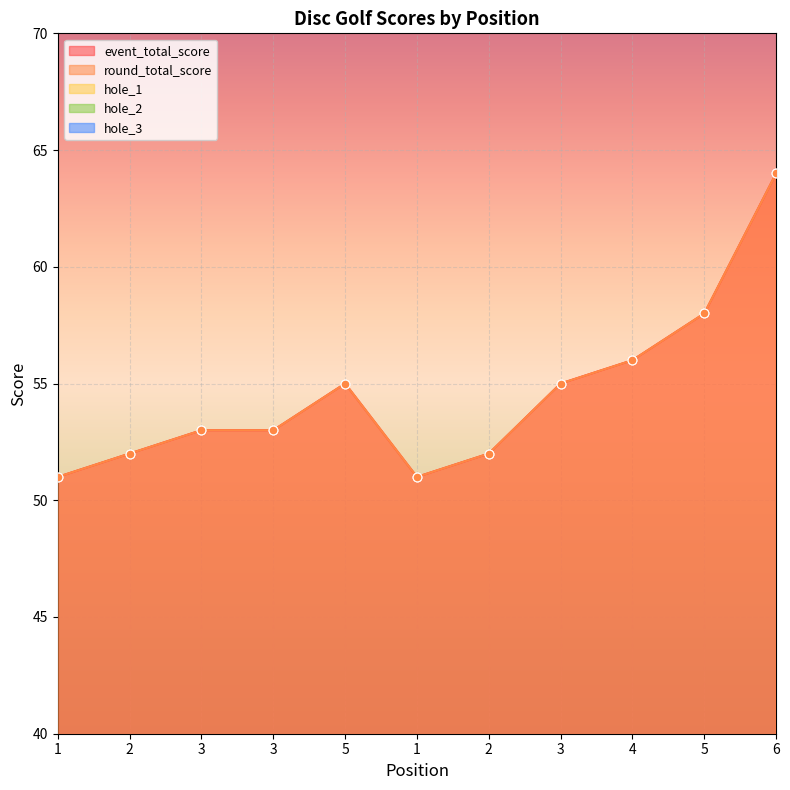

Which series has the largest Y range (max minus min)?

event_total_score